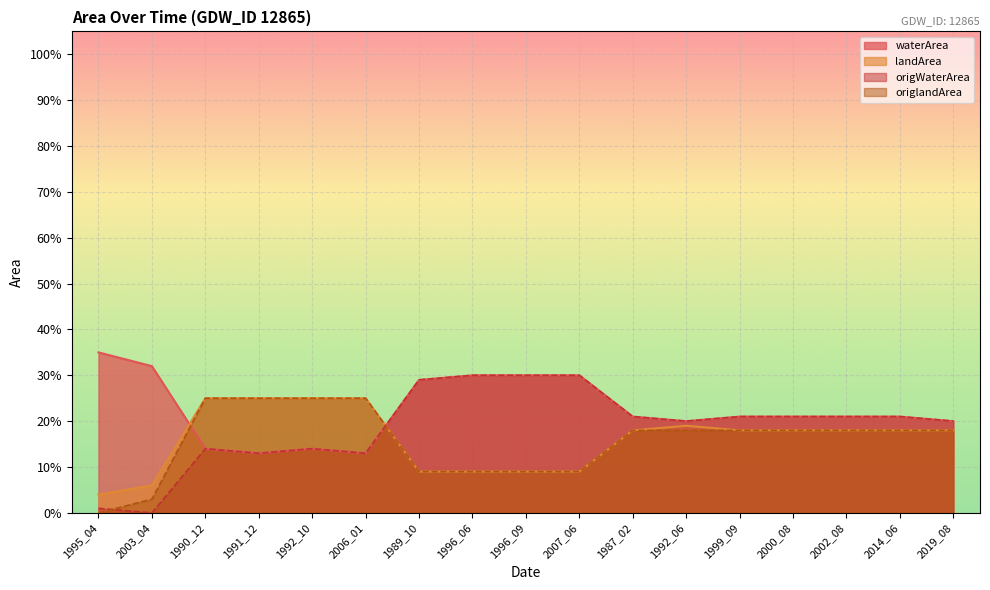

At which label is origWaterArea closest to 0?

2003_04